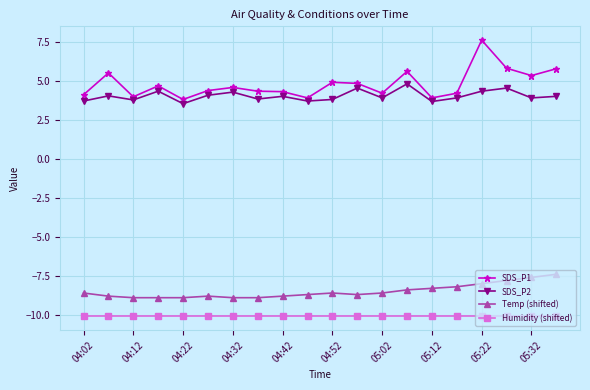

True or false: SDS_P1 has more than 1 interior local peaks.

True